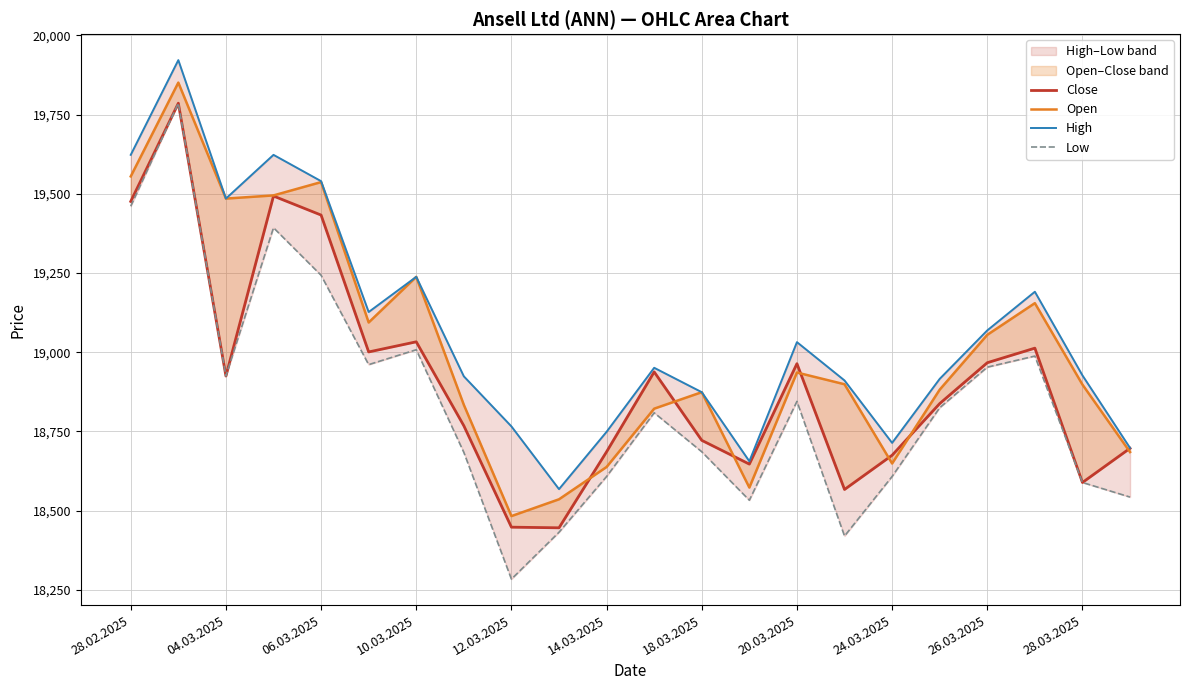

Reading right to left, what are all the values shown in this chart?

Close: 18697	18589	19013	18967	18838	18675	18567	18964	18647	18722	18938	18686	18446	18448	18768	19033	19001	19433	19493	18925	19786	19476
Open: 18685	18898	19155	19055	18882	18649	18899	18936	18573	18874	18822	18638	18536	18483	18834	19238	19094	19537	19495	19485	19851	19555
High: 18698	18927	19191	19069	18916	18714	18911	19032	18656	18874	18951	18749	18568	18766	18924	19238	19127	19540	19623	19485	19922	19623
Low: 18543	18589	18988	18953	18825	18608	18420	18845	18533	18686	18809	18608	18432	18284	18684	19008	18961	19243	19393	18925	19786	19461